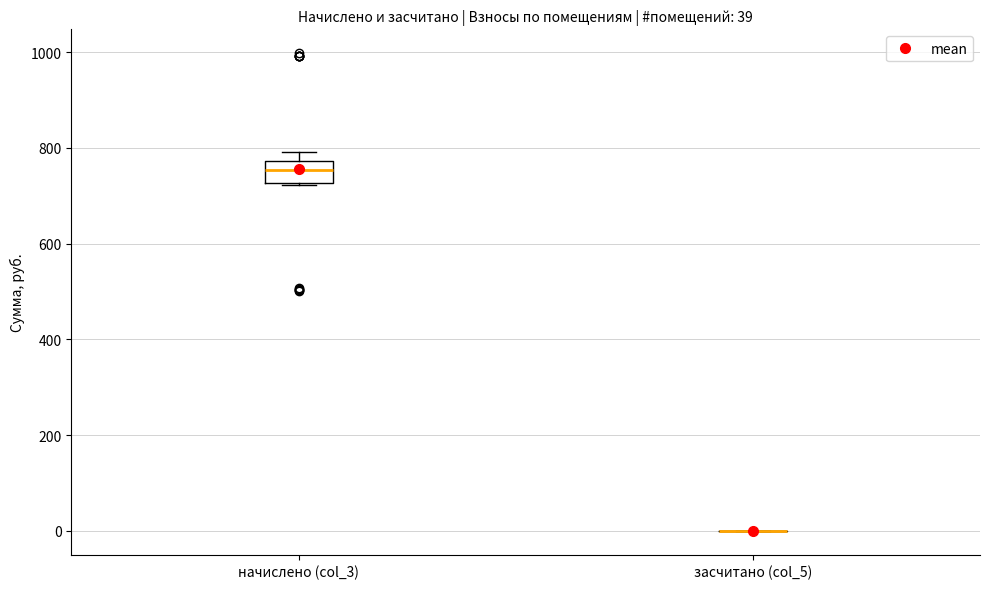

Which box is the tallest, from its lower edge to its upper edge?

начислено (col_3)